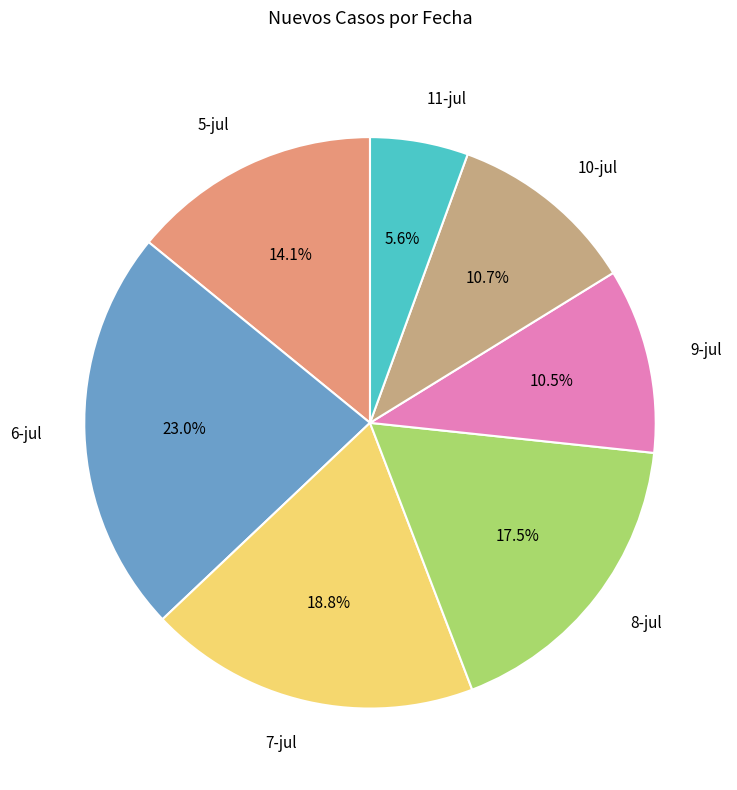

What is the ratio of the value at 9-jul to the value at 8-jul?

0.6